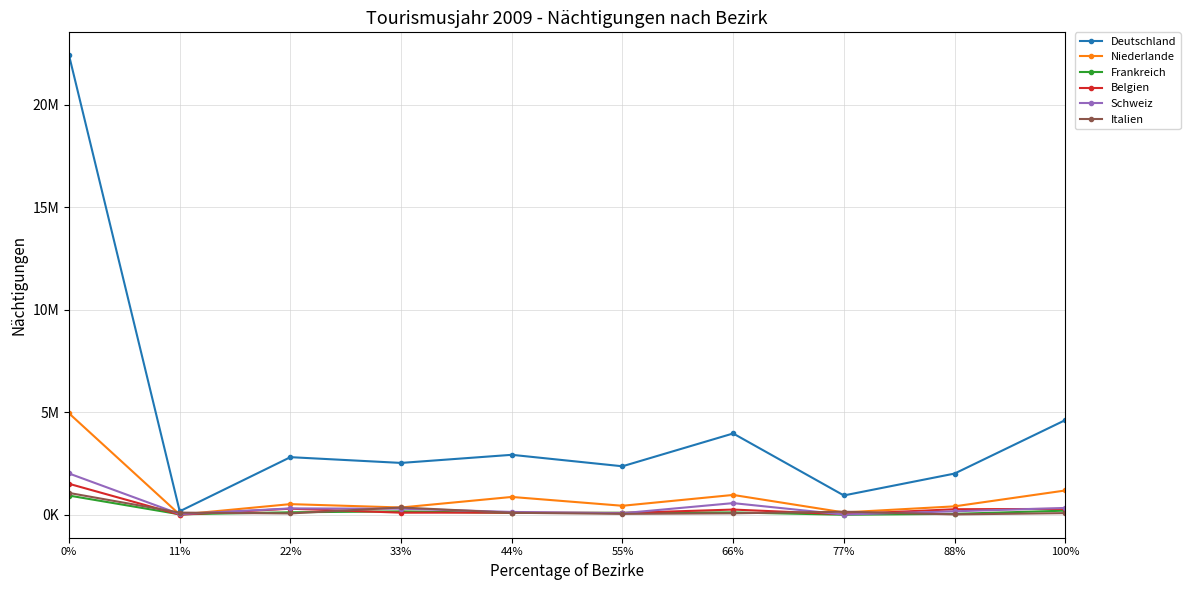

Does the chart have visible grid lines?

Yes